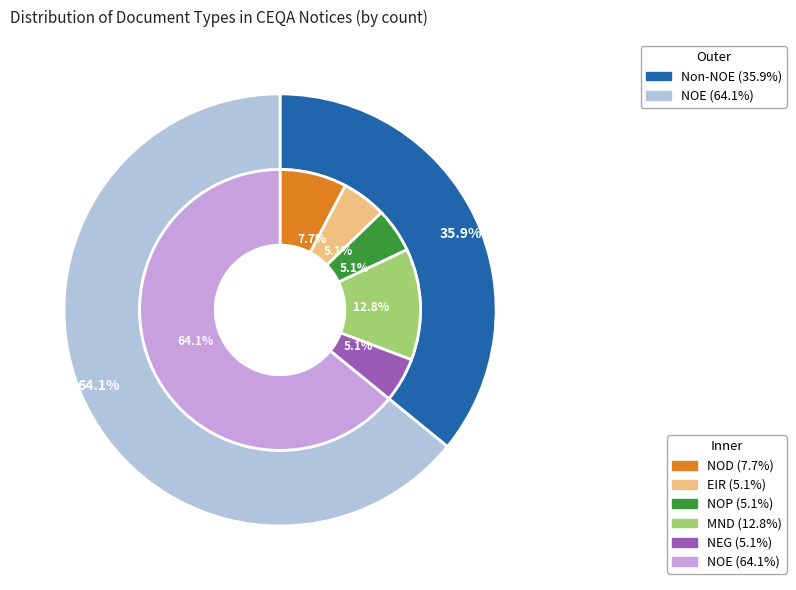

What is the change in value from NOP to NOE?

+23